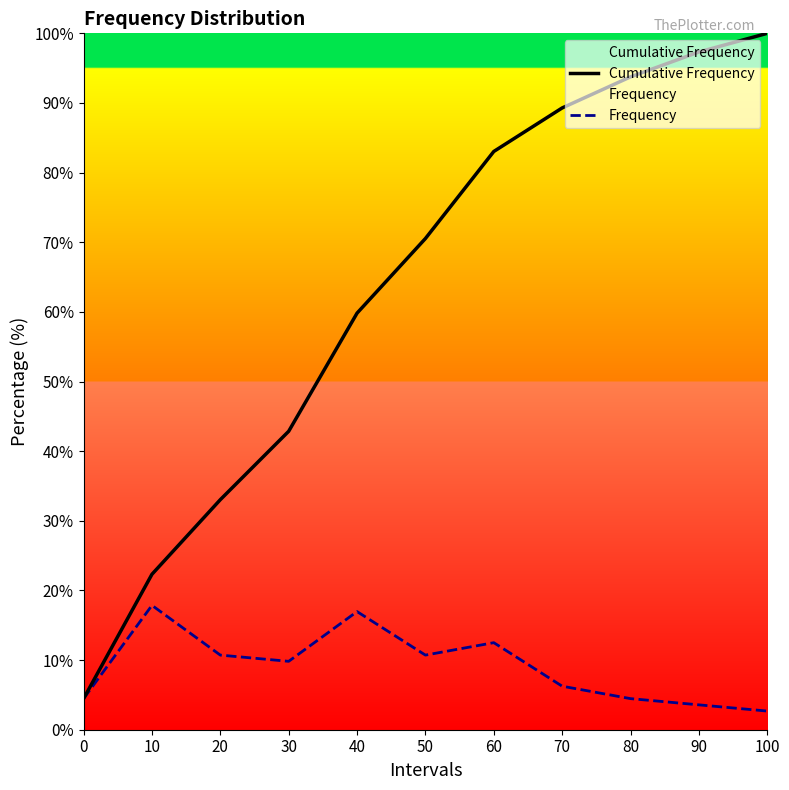

What is the average value of the Frequency series?

9.1